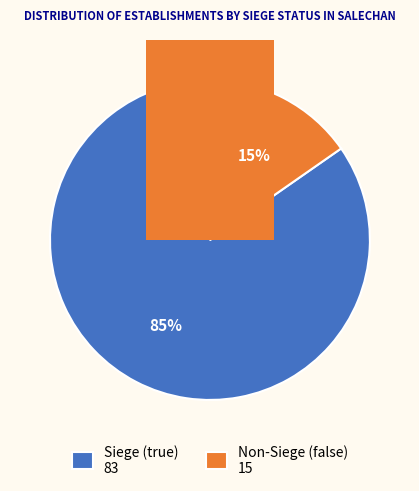

True or false: false accounts for 9% of the total.

False